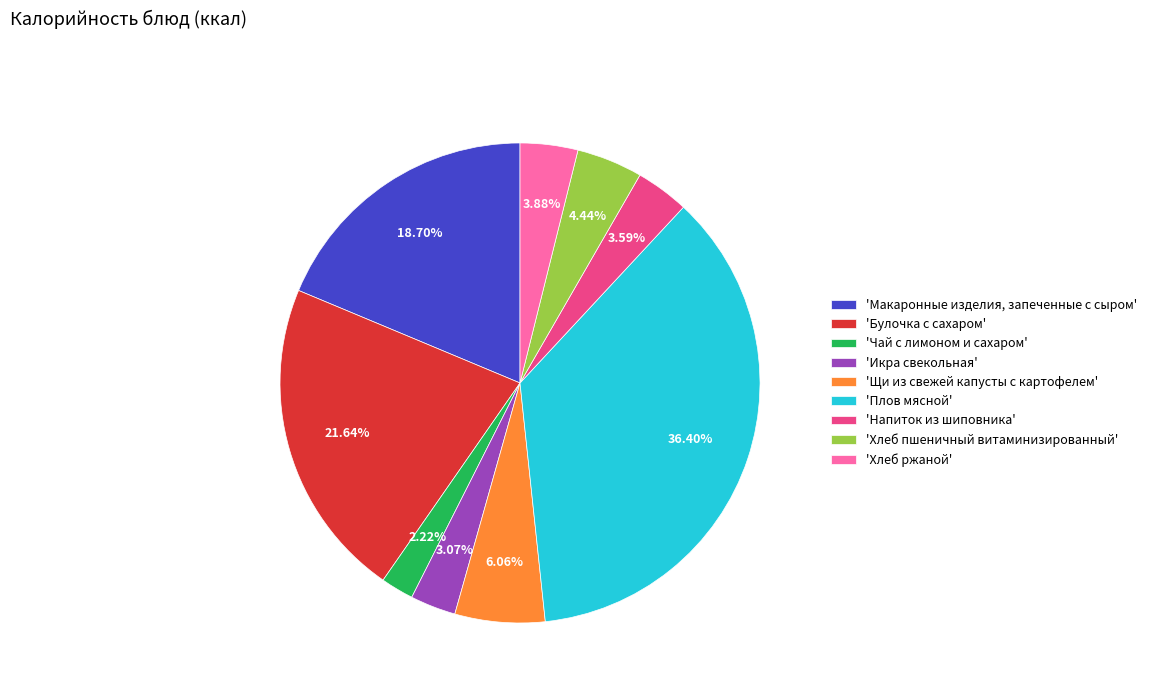

Is there a majority slice in this chart?

No